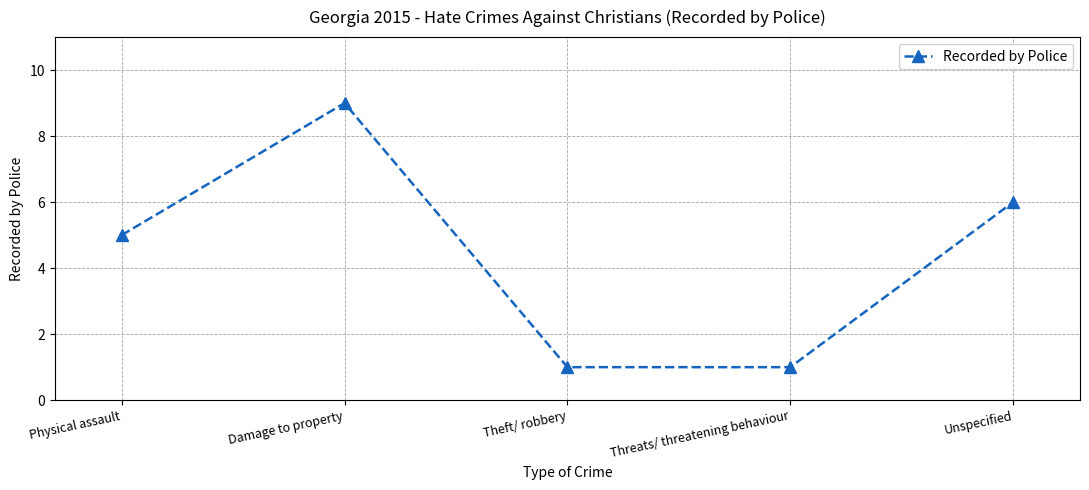

What is the change in value from Damage to property to Unspecified?

-3